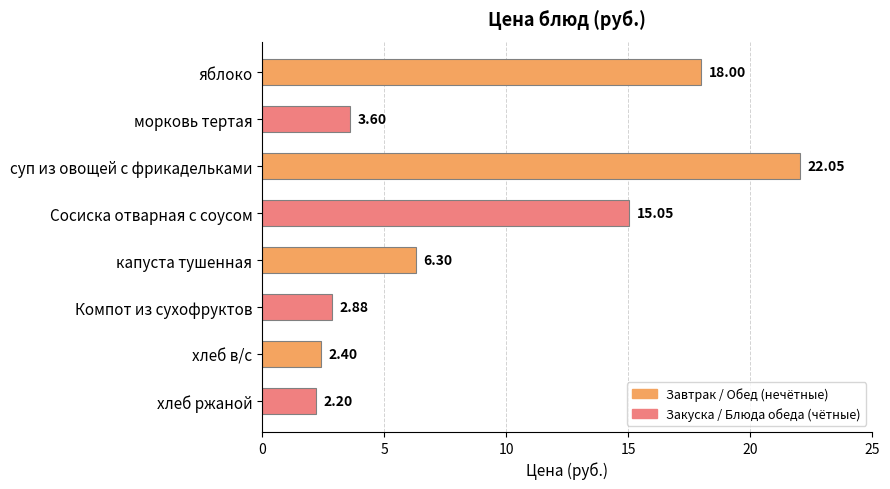

Rank the categories by value from lowest to highest.

хлеб ржаной, хлеб в/с, Компот из сухофруктов, морковь тертая, капуста тушенная, Сосиска отварная с соусом, яблоко, суп из овощей с фрикадельками